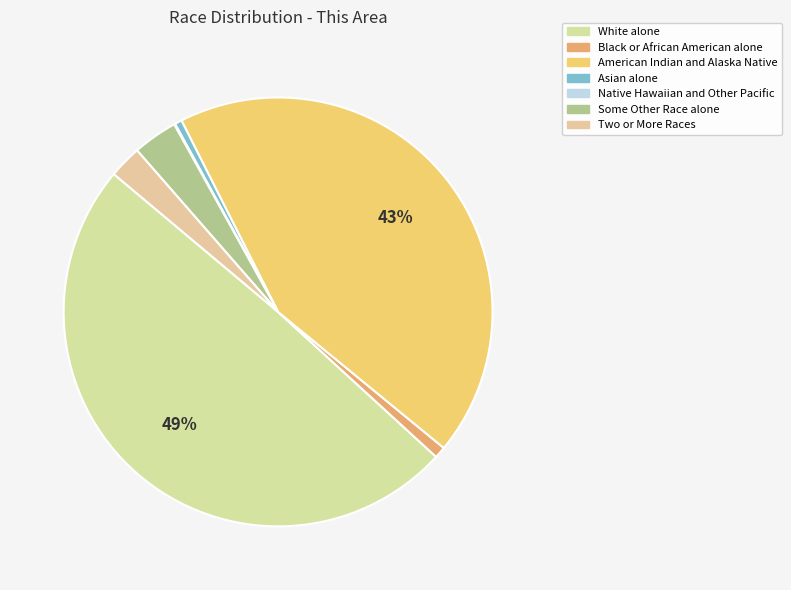

What is the change in value from Black or African American alone to Native Hawaiian and Other Pacific?

-863